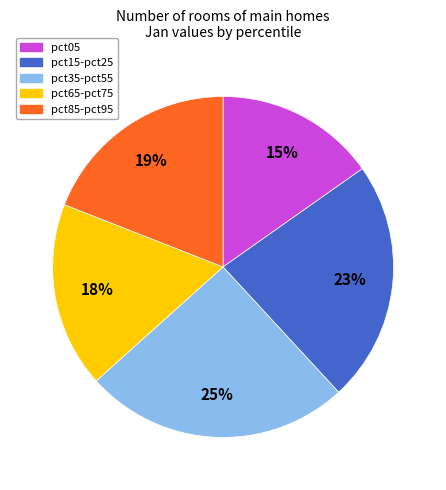

To the nearest percent, what is the difference between the pct15-pct25 and pct05 slice percentages?

8%